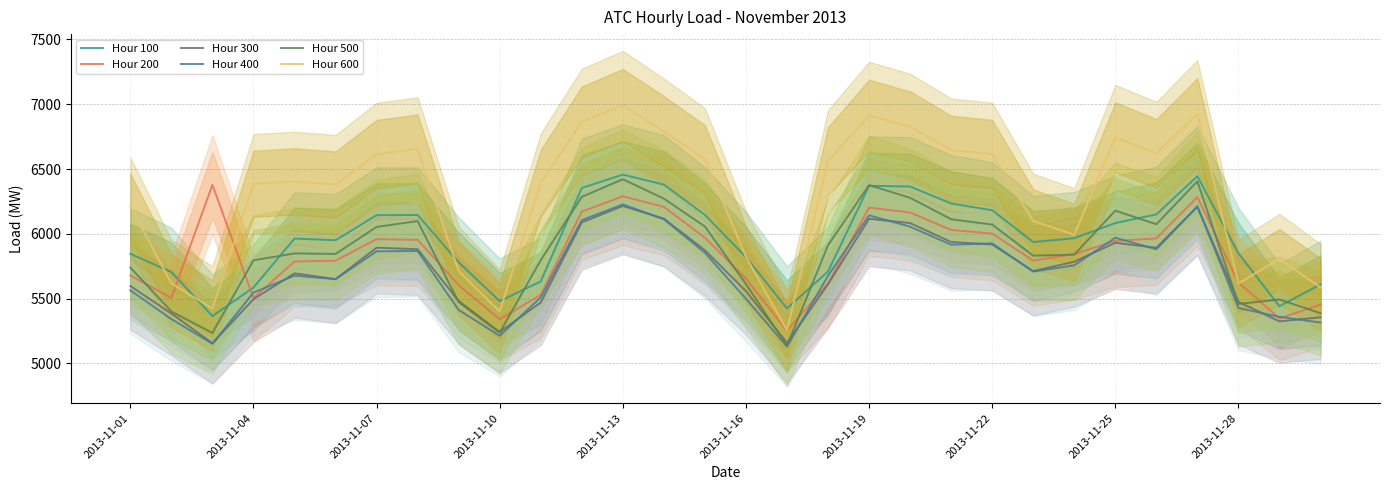

The value of Hour 400 at 2013-11-19 is 1724.1. True or false?

False